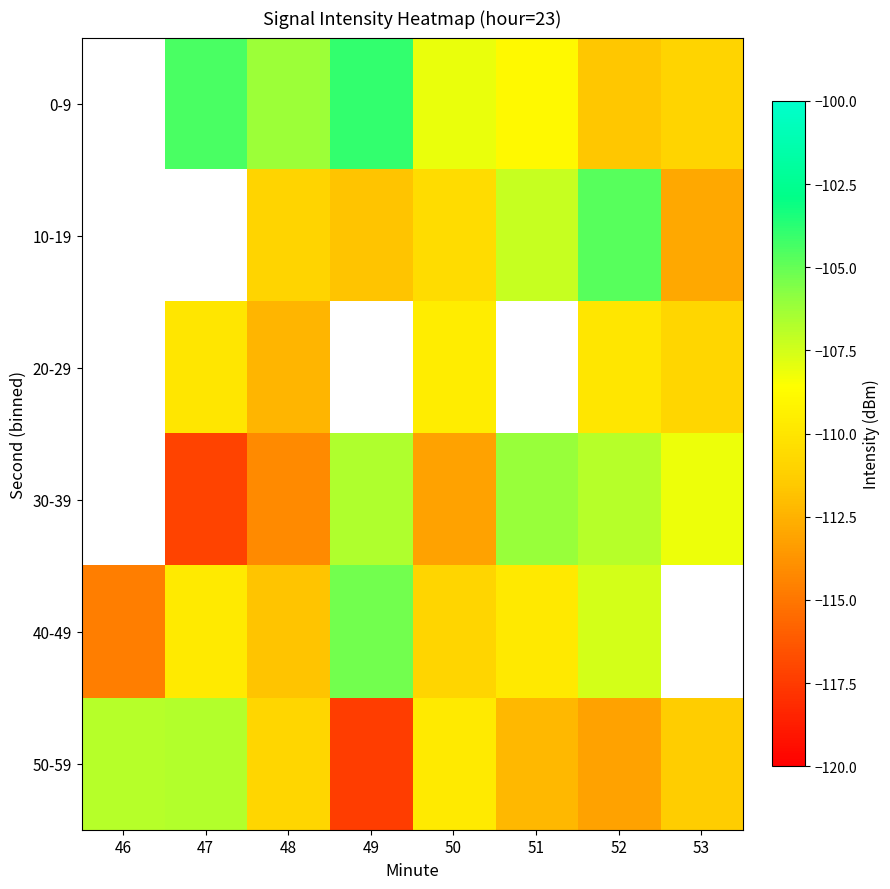

How many values in 10-19 are below zero?

6